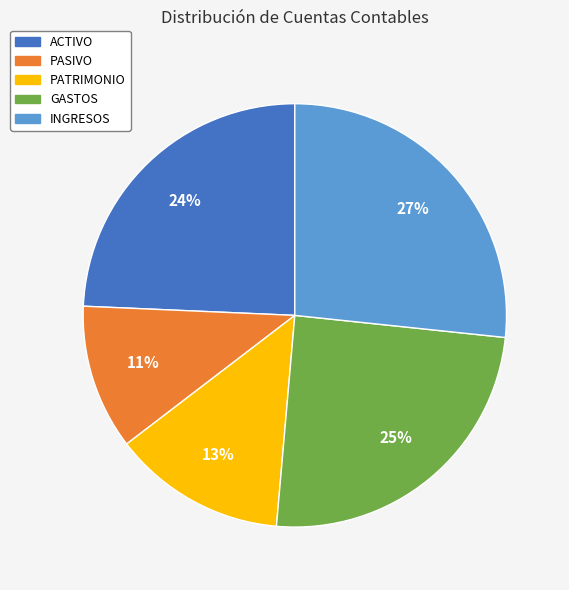

Approximately how many times larger is the value at PATRIMONIO compared to GASTOS?

0.5